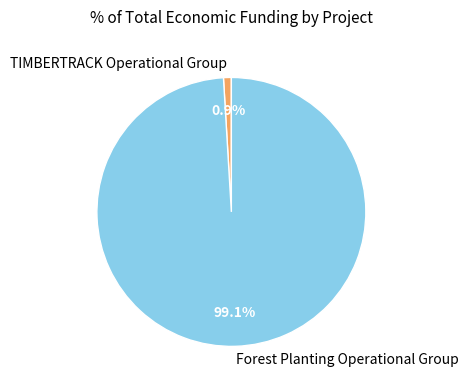

Which slice is the largest?

Forest Planting Operational Group